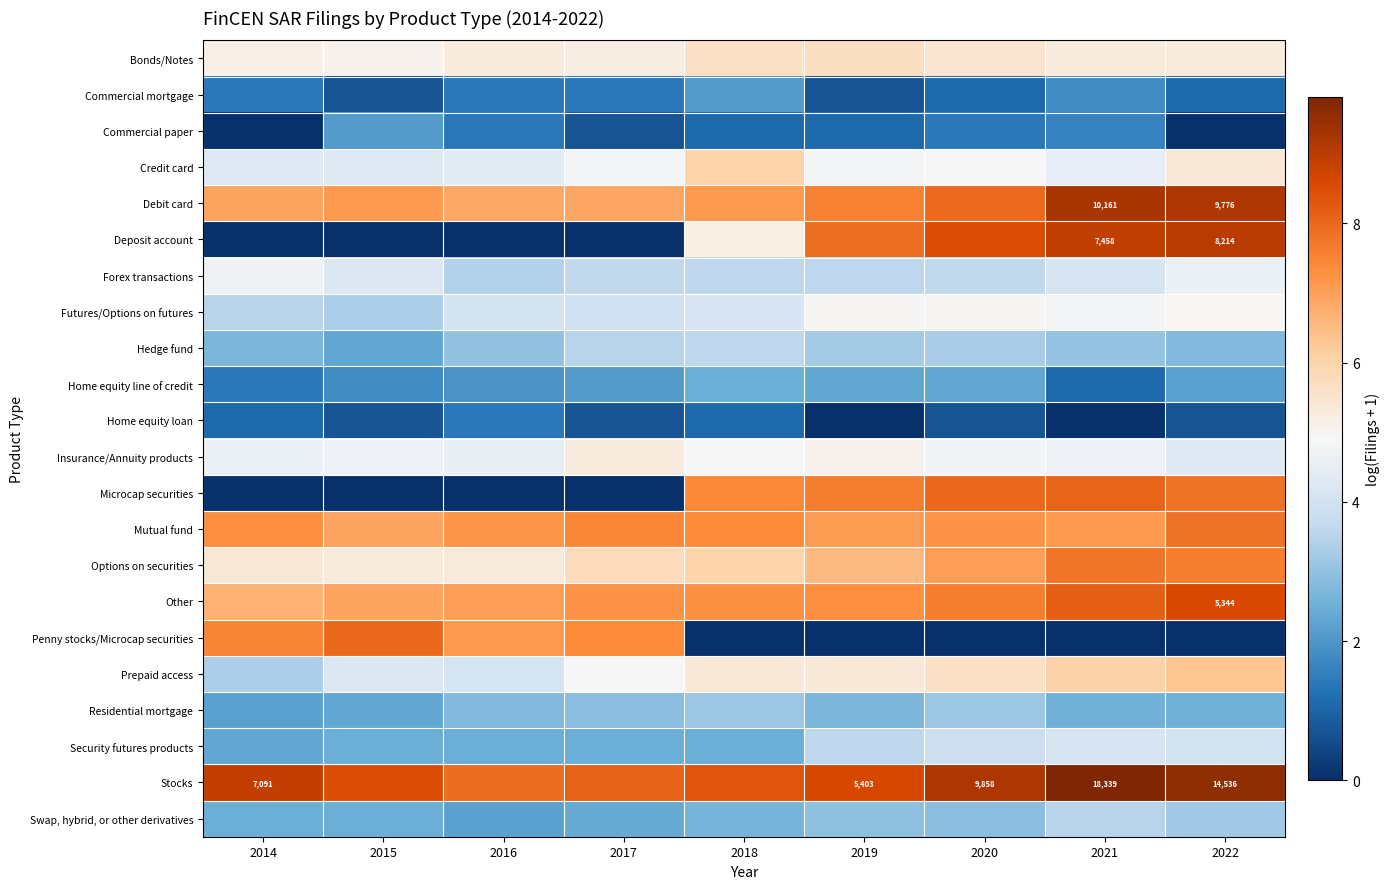

What is the maximum value for Credit card?

6.0